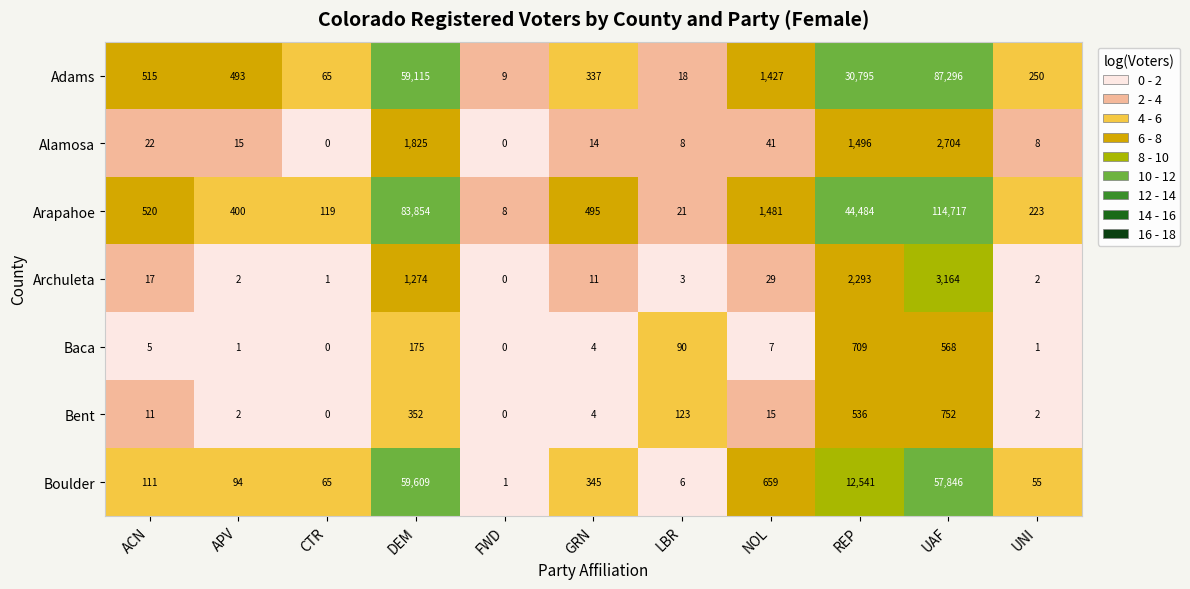

What is the difference between the highest and lowest values at LBR?

120